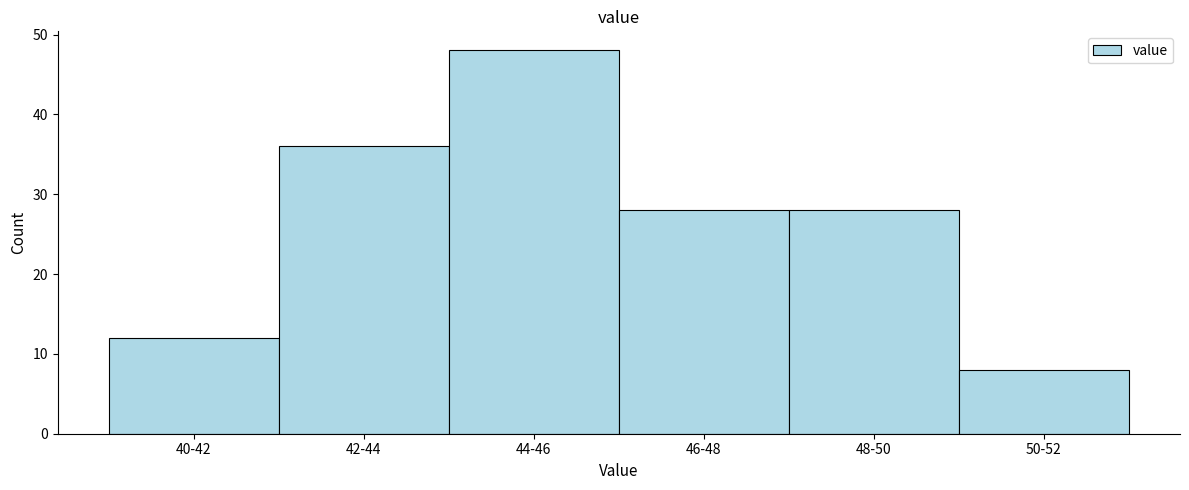

Reading right to left, transcribe all the data shown in this chart.

8	28	28	48	36	12